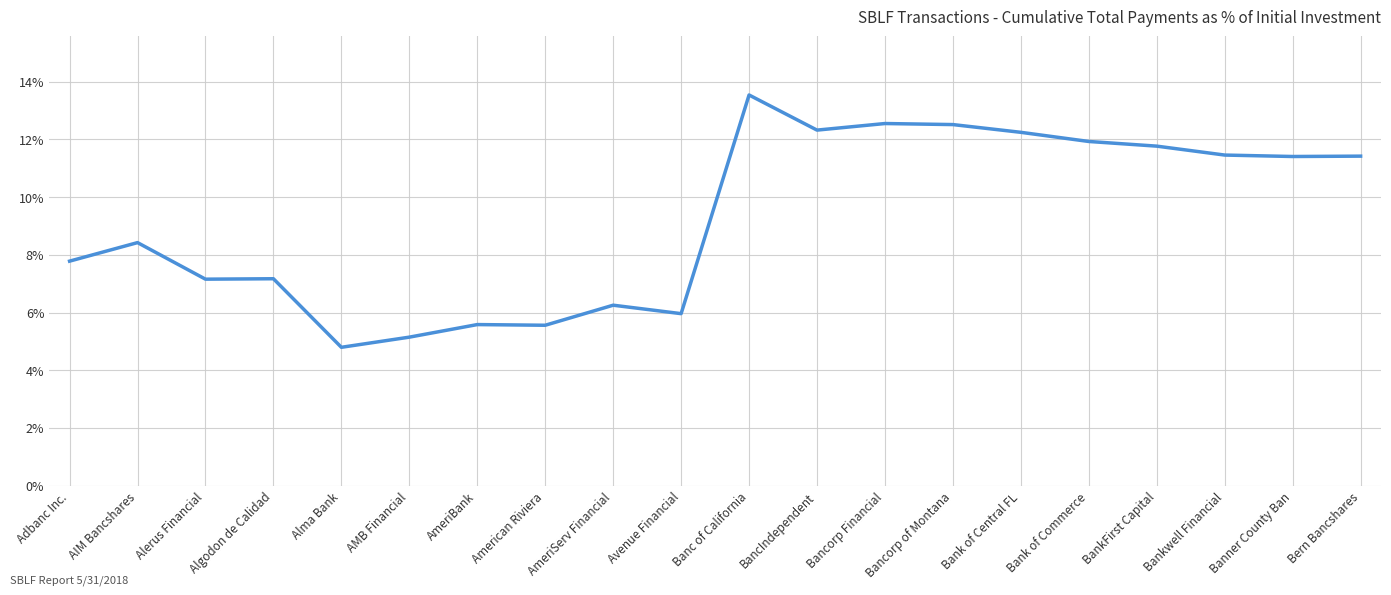

What position from the left is Avenue Financial?

10